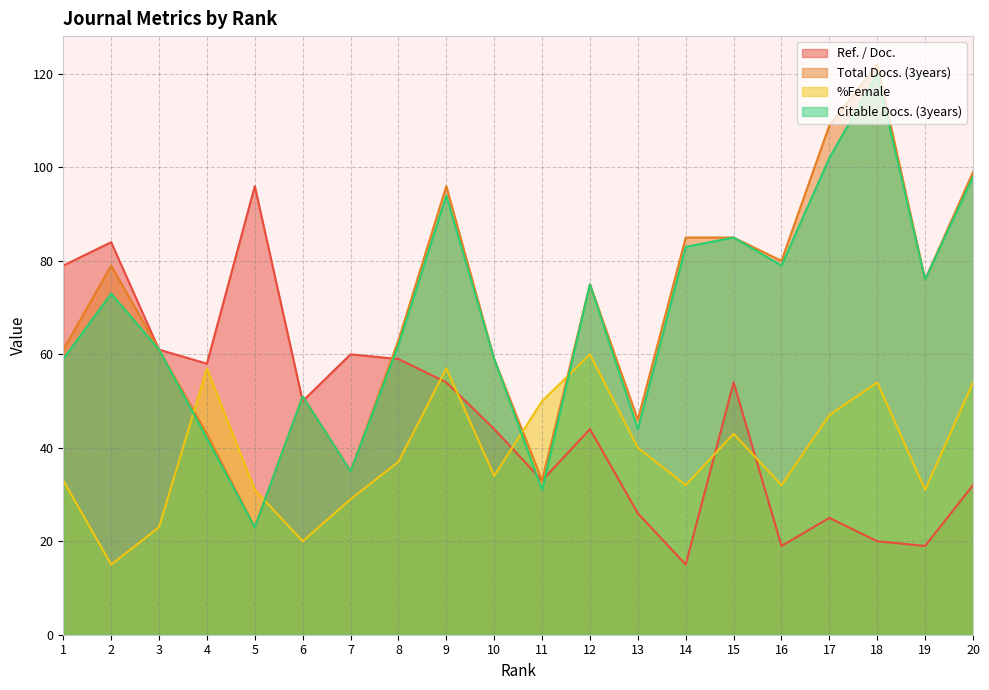

Which series has the largest total across all categories?

Total Docs. (3years)